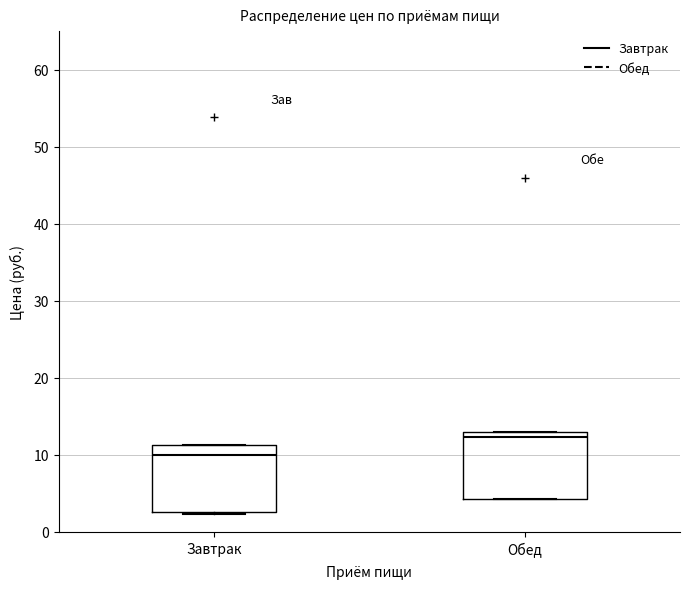

Reading left to right, transcribe this box plot: for each box, give where its median line is, the range the box spans, and where its two whiskers end, as read against the y-axis. The values are not printed on the chart, so give them approximately, as read against the axis.

Завтрак: median 10, box 3 to 11, whiskers 2 to 11
Обед: median 12, box 4 to 13, whiskers 4 to 13